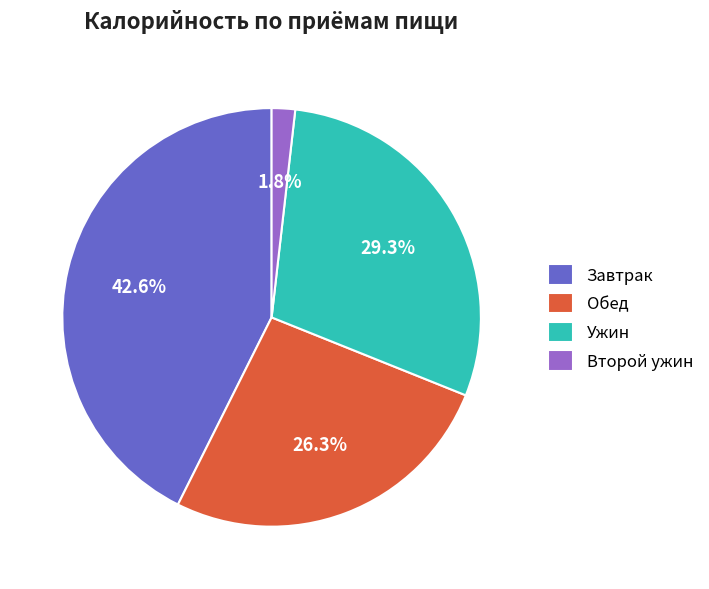

Combined, do Завтрак and Обед account for over 50%?

Yes